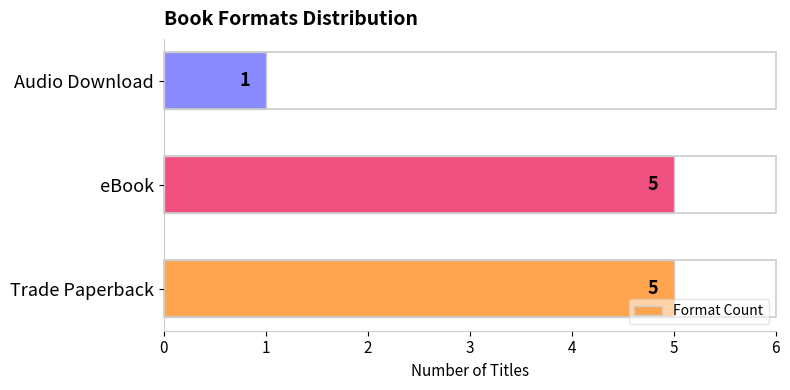

What is the difference between the second highest and minimum values?

4